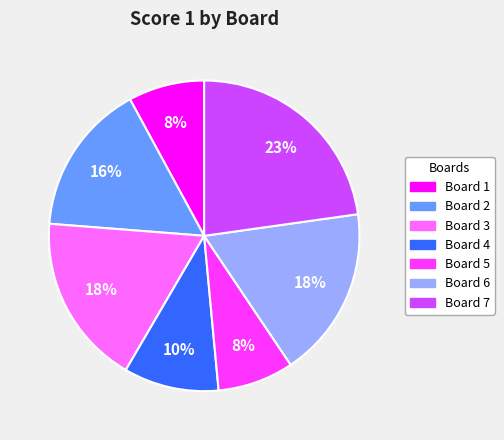

Which has a higher value, Board 3 or Board 7?

Board 7